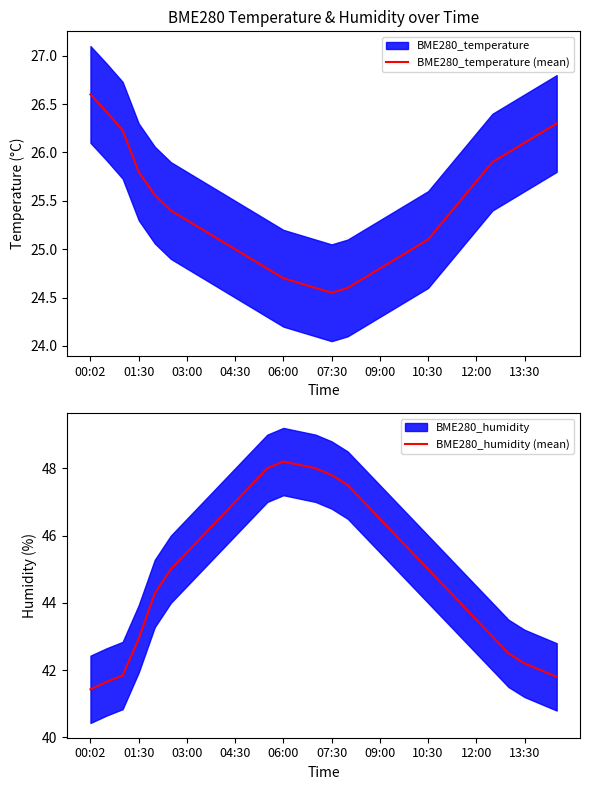

How many interior local valleys does the BME280_temperature (mean) series have?

1